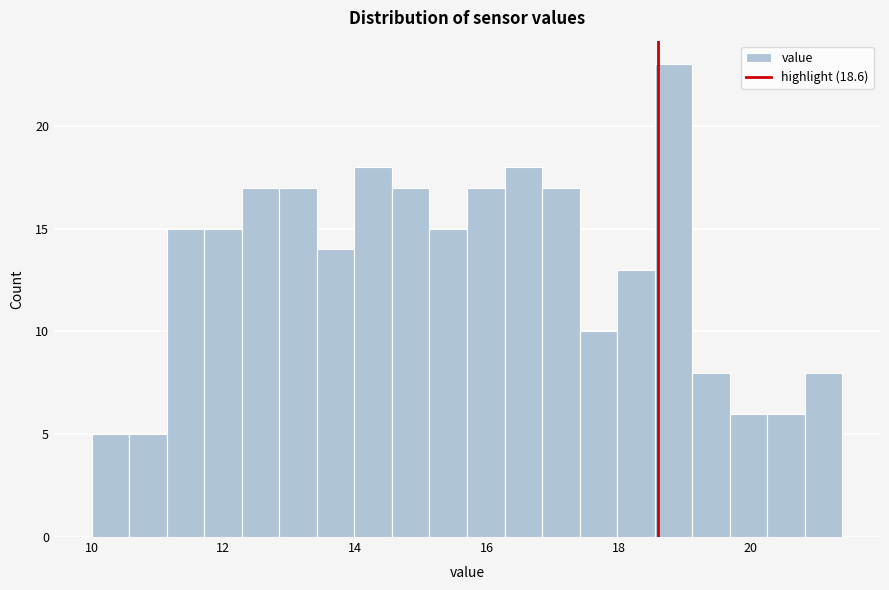

Read against the x-axis, roughly where is the centre of the tallest bar?

18.8